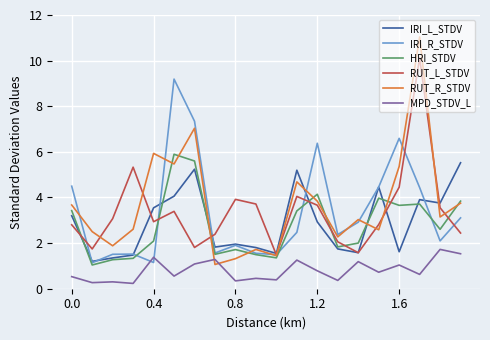

True or false: IRI_L_STDV and MPD_STDV_L intersect in this chart.

False